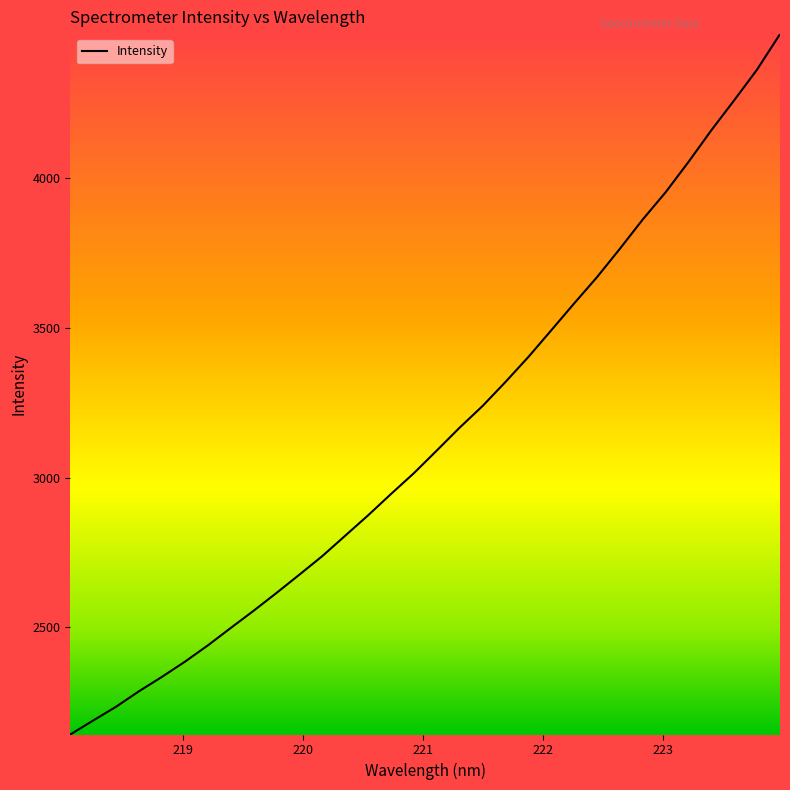

What is the maximum value shown in the chart?

4481.2